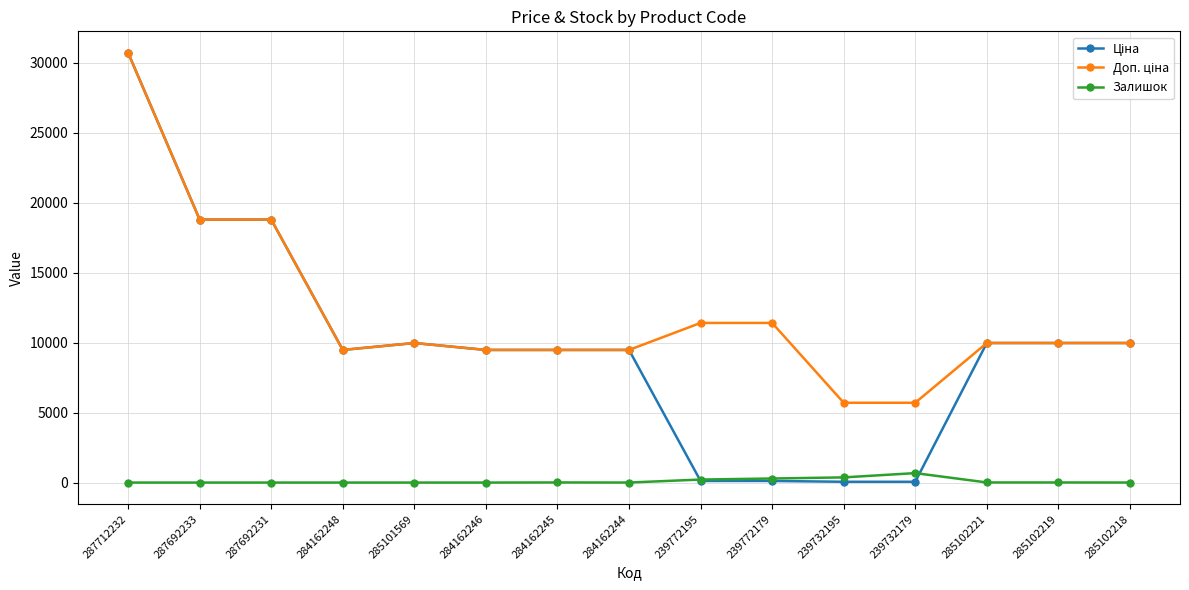

At which category is the sum across all series the highest?

287712232